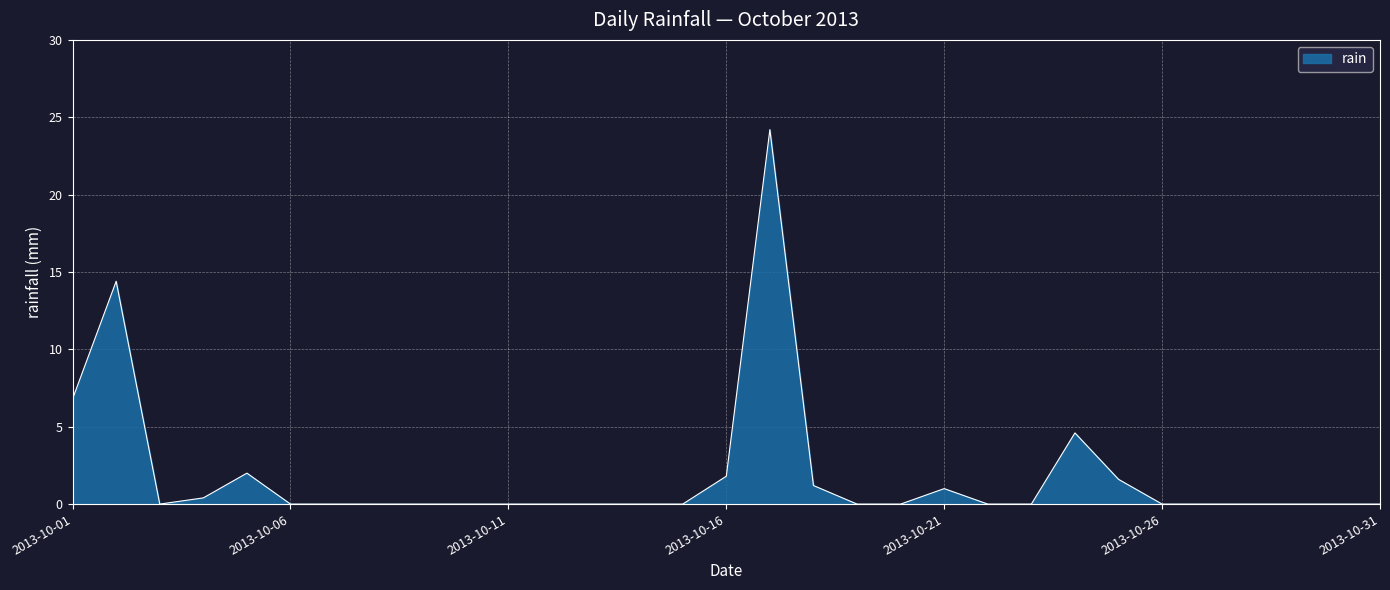

What is the maximum value shown in the chart?

24.2